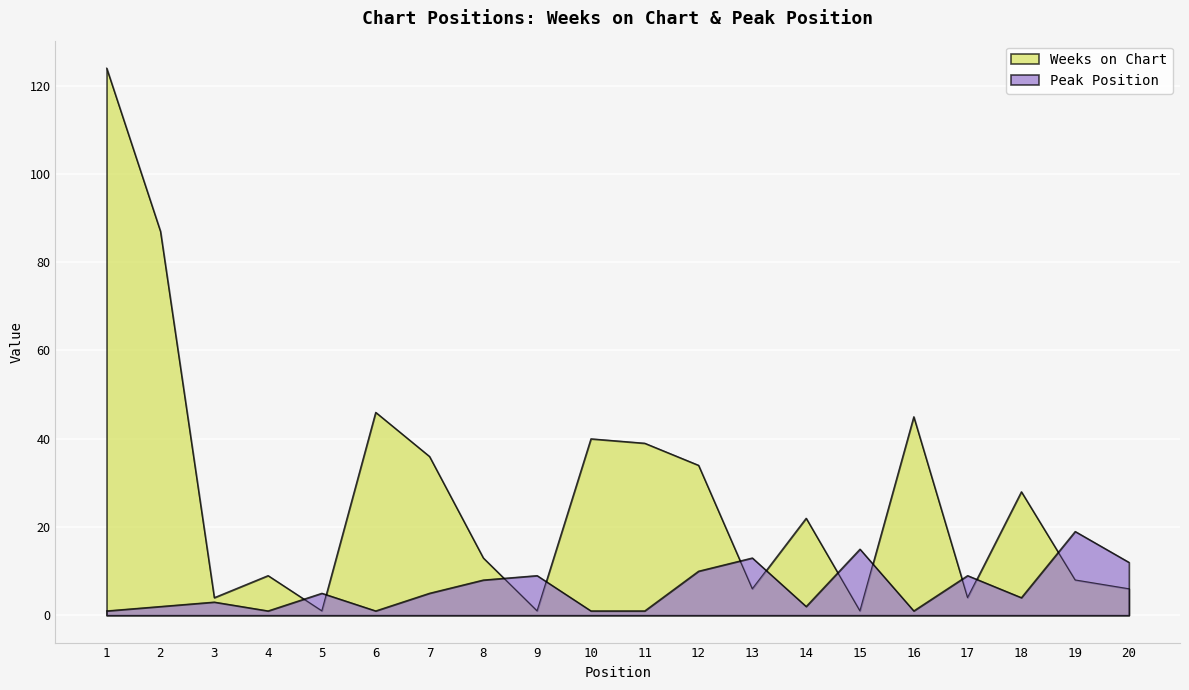

Is it true that Peak Position equals 19 at 19?

True